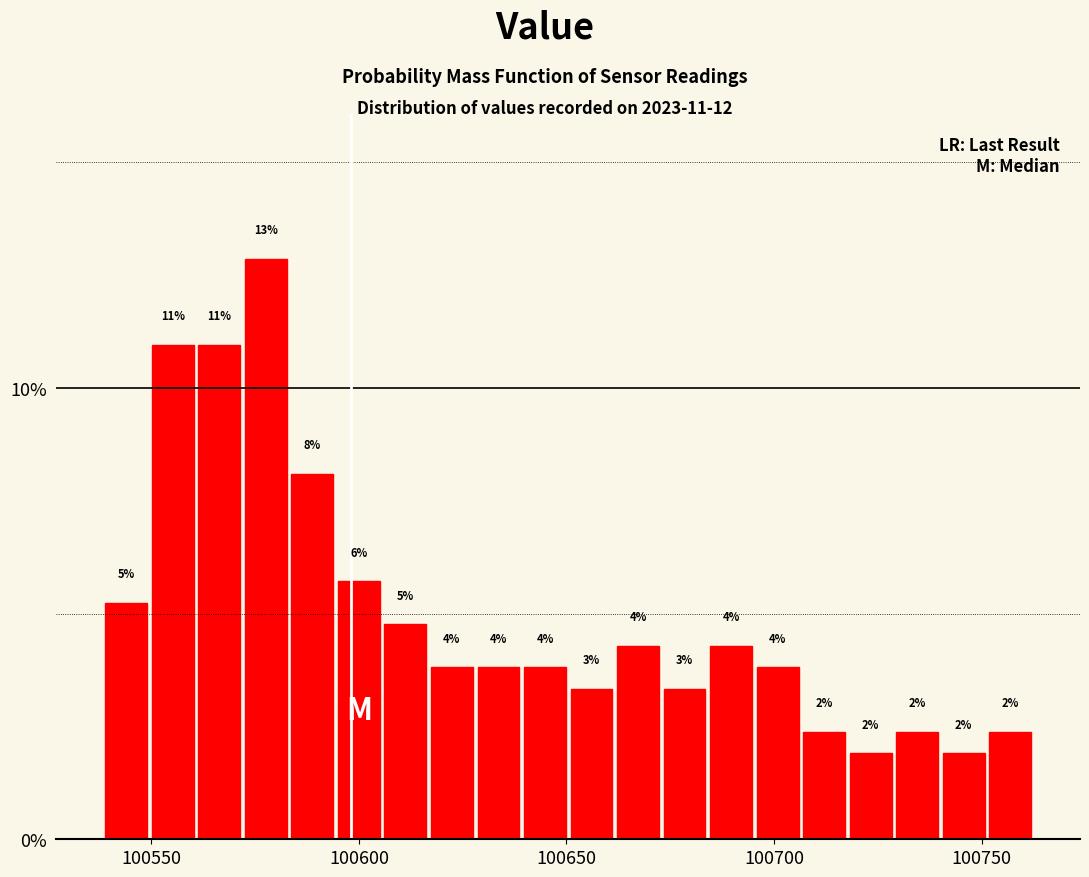

Read against the x-axis, roughly where is the centre of the tallest bar?

100580